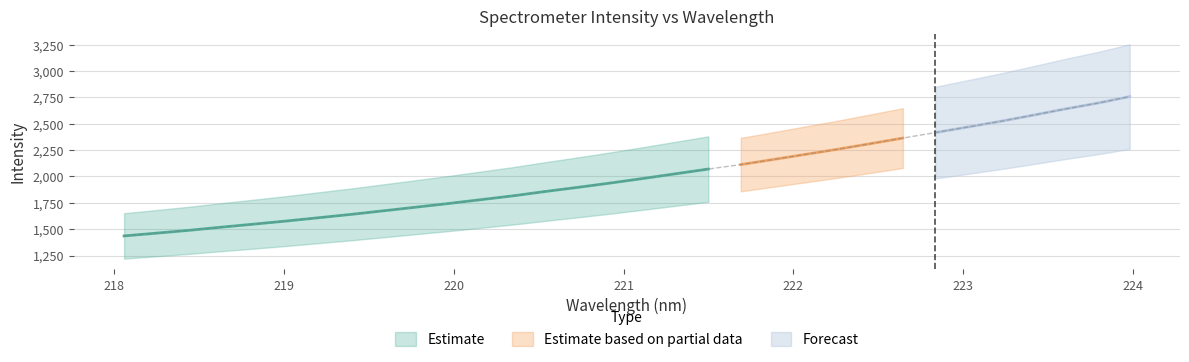

How many lines are shown in the chart?

1